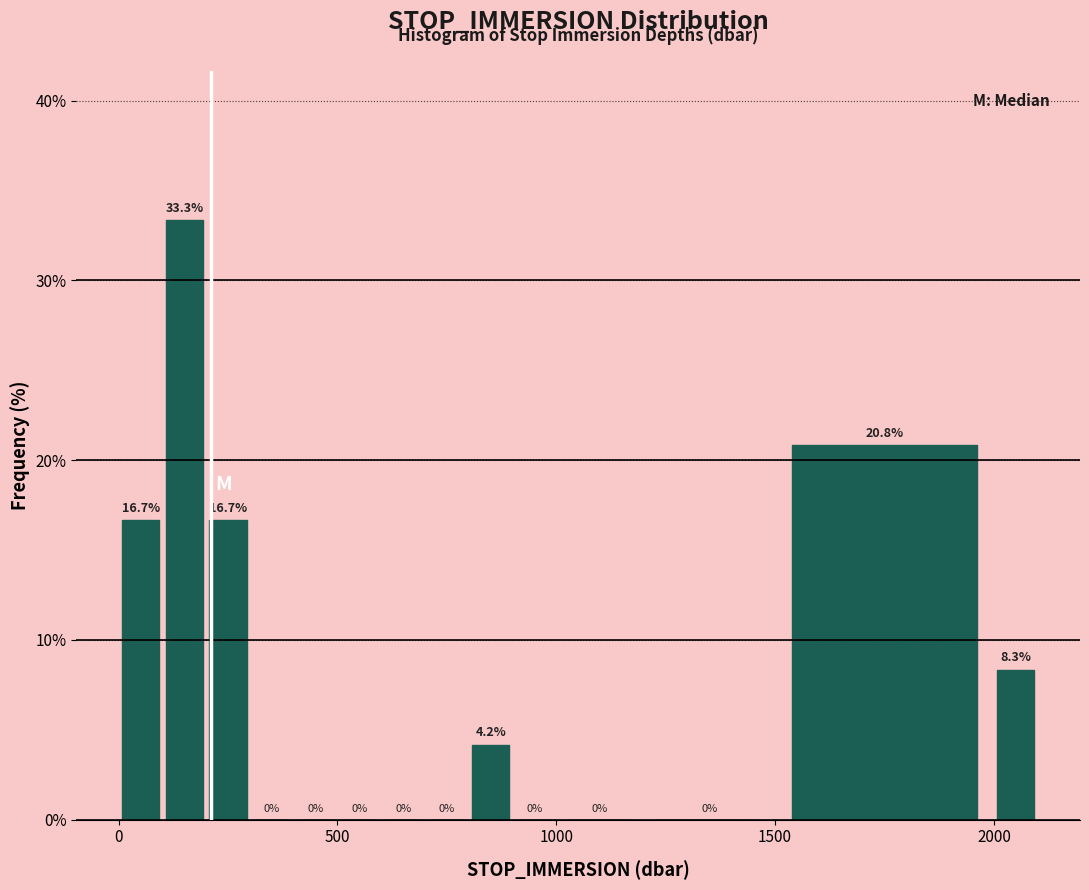

Around what value on the x-axis is the tallest bar? Give the approximate position of its centre, as read against the axis.

150